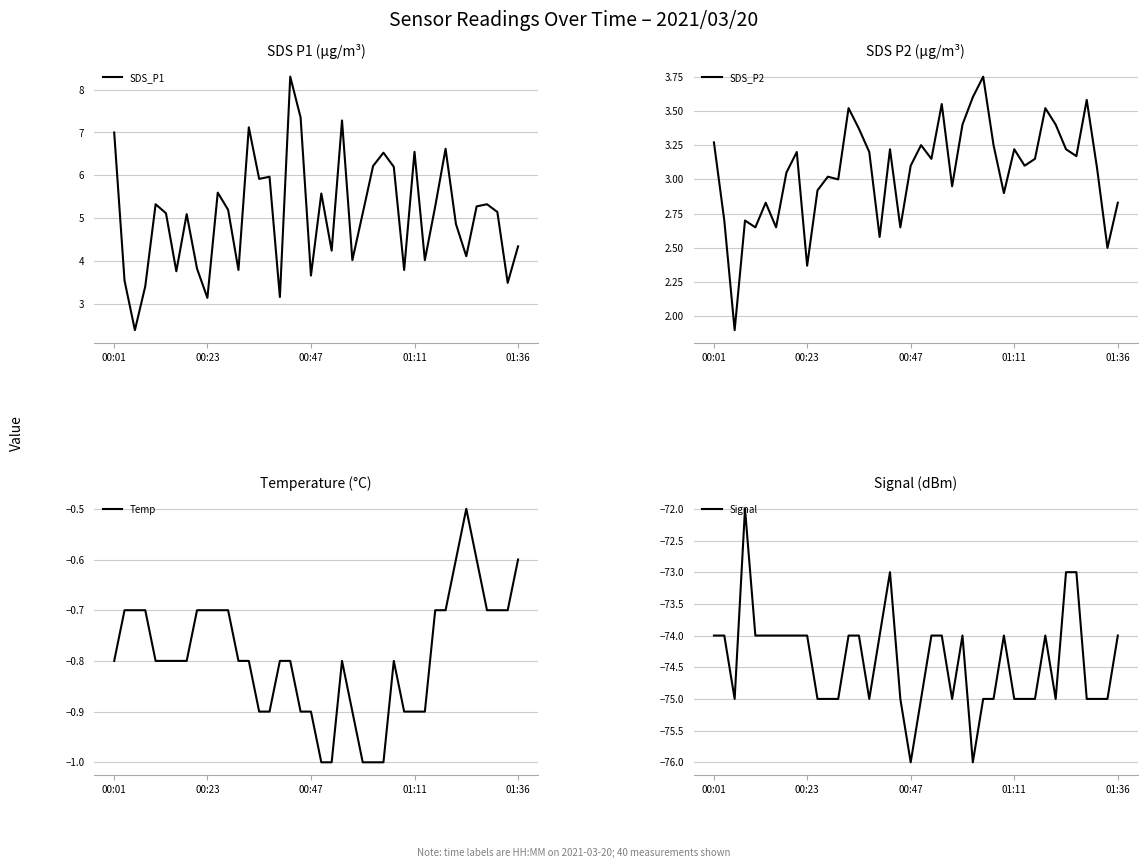

Between 00:47 and 16, which series saw the biggest shift?

Signal